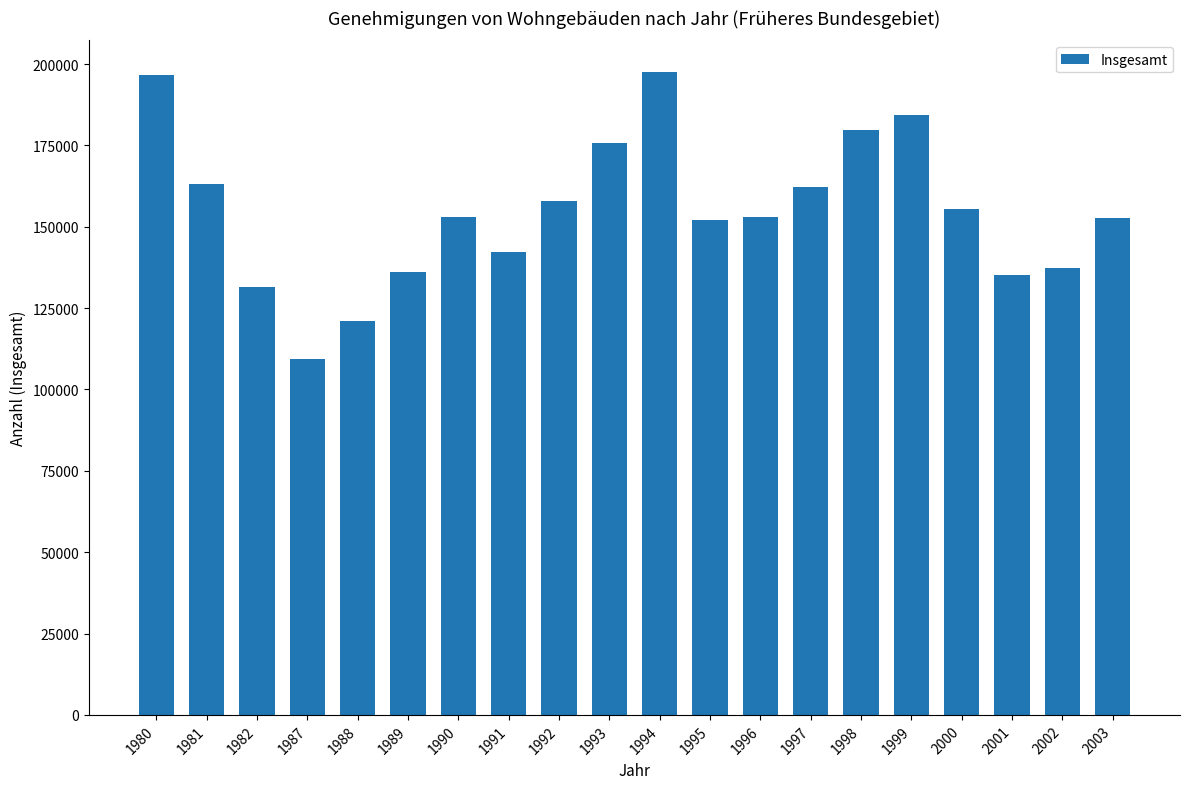

At which category does the chart reach its minimum across all series?

1987